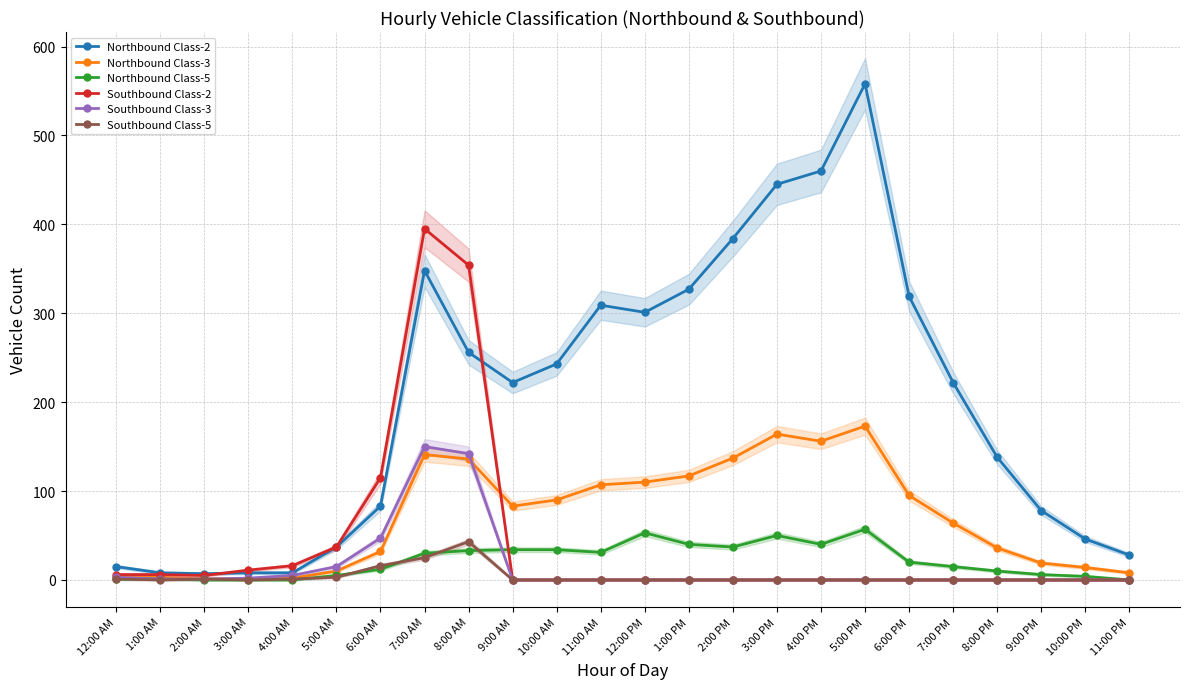

Reading left to right, transcribe all the data shown in this chart.

Northbound Class-2: 12:00 AM=15	1:00 AM=8	2:00 AM=7	3:00 AM=8	4:00 AM=8	5:00 AM=37	6:00 AM=83	7:00 AM=348	8:00 AM=256	9:00 AM=222	10:00 AM=243	11:00 AM=309	12:00 PM=301	1:00 PM=327	2:00 PM=384	3:00 PM=445	4:00 PM=460	5:00 PM=558	6:00 PM=319	7:00 PM=222	8:00 PM=138	9:00 PM=78	10:00 PM=46	11:00 PM=28
Northbound Class-3: 12:00 AM=3	1:00 AM=3	2:00 AM=1	3:00 AM=1	4:00 AM=2	5:00 AM=10	6:00 AM=32	7:00 AM=141	8:00 AM=136	9:00 AM=83	10:00 AM=90	11:00 AM=107	12:00 PM=110	1:00 PM=117	2:00 PM=137	3:00 PM=164	4:00 PM=156	5:00 PM=173	6:00 PM=95	7:00 PM=64	8:00 PM=36	9:00 PM=19	10:00 PM=14	11:00 PM=8
Northbound Class-5: 12:00 AM=1	1:00 AM=1	2:00 AM=0	3:00 AM=0	4:00 AM=0	5:00 AM=5	6:00 AM=12	7:00 AM=30	8:00 AM=33	9:00 AM=34	10:00 AM=34	11:00 AM=31	12:00 PM=53	1:00 PM=40	2:00 PM=37	3:00 PM=50	4:00 PM=40	5:00 PM=57	6:00 PM=20	7:00 PM=15	8:00 PM=10	9:00 PM=6	10:00 PM=4	11:00 PM=0
Southbound Class-2: 12:00 AM=6	1:00 AM=6	2:00 AM=5	3:00 AM=11	4:00 AM=16	5:00 AM=37	6:00 AM=115	7:00 AM=395	8:00 AM=354	9:00 AM=0	10:00 AM=0	11:00 AM=0	12:00 PM=0	1:00 PM=0	2:00 PM=0	3:00 PM=0	4:00 PM=0	5:00 PM=0	6:00 PM=0	7:00 PM=0	8:00 PM=0	9:00 PM=0	10:00 PM=0	11:00 PM=0
Southbound Class-3: 12:00 AM=3	1:00 AM=1	2:00 AM=1	3:00 AM=2	4:00 AM=5	5:00 AM=15	6:00 AM=47	7:00 AM=150	8:00 AM=142	9:00 AM=0	10:00 AM=0	11:00 AM=0	12:00 PM=0	1:00 PM=0	2:00 PM=0	3:00 PM=0	4:00 PM=0	5:00 PM=0	6:00 PM=0	7:00 PM=0	8:00 PM=0	9:00 PM=0	10:00 PM=0	11:00 PM=0
Southbound Class-5: 12:00 AM=1	1:00 AM=0	2:00 AM=1	3:00 AM=0	4:00 AM=1	5:00 AM=3	6:00 AM=16	7:00 AM=25	8:00 AM=43	9:00 AM=0	10:00 AM=0	11:00 AM=0	12:00 PM=0	1:00 PM=0	2:00 PM=0	3:00 PM=0	4:00 PM=0	5:00 PM=0	6:00 PM=0	7:00 PM=0	8:00 PM=0	9:00 PM=0	10:00 PM=0	11:00 PM=0